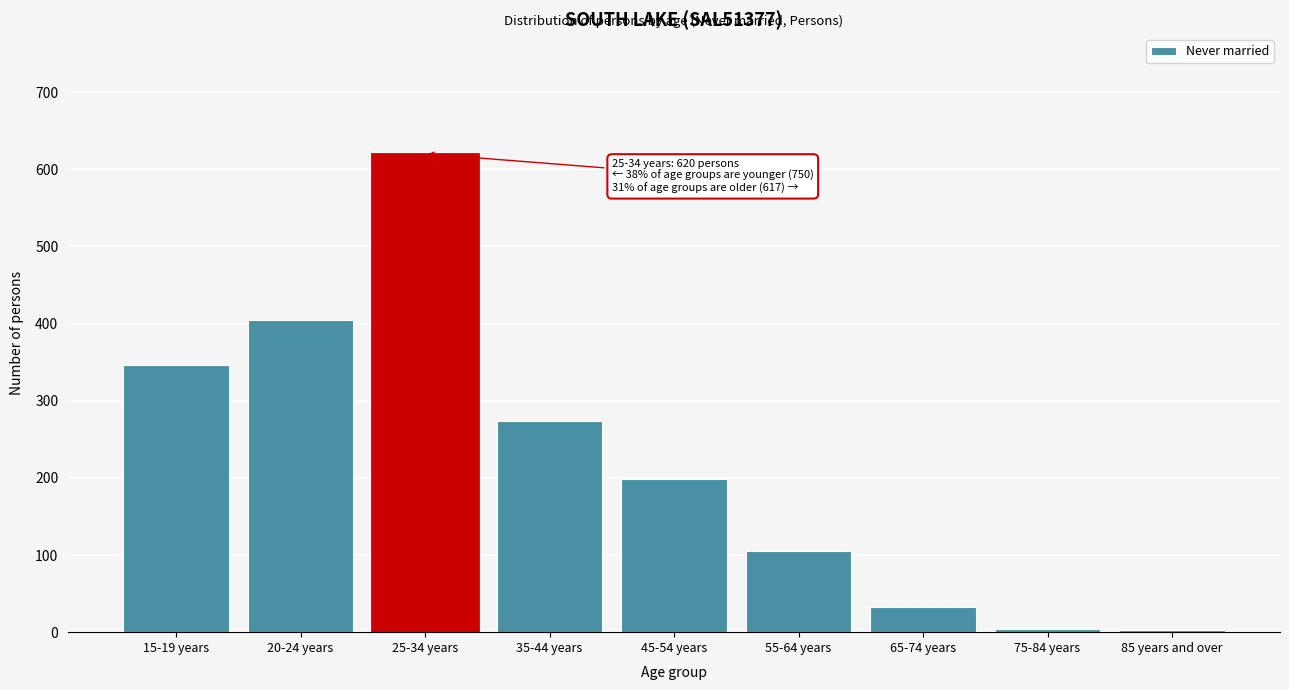

What is the sum of all values?

1987